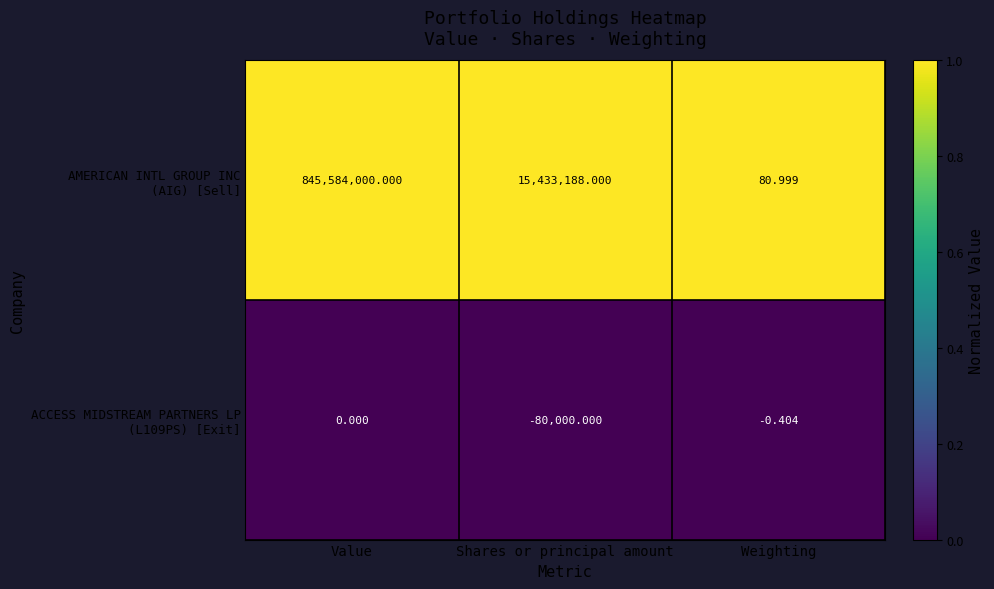

Which label corresponds to the smallest value in the chart?

Shares or principal amount